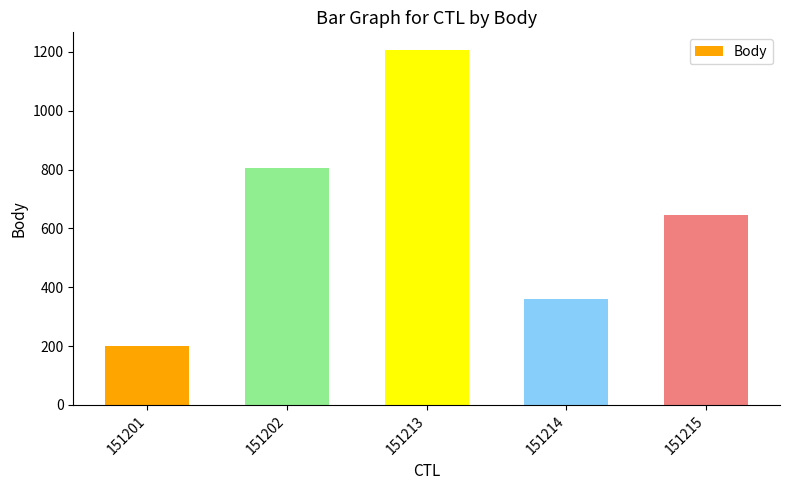

What is the change in value from 151213 to 151215?

-560